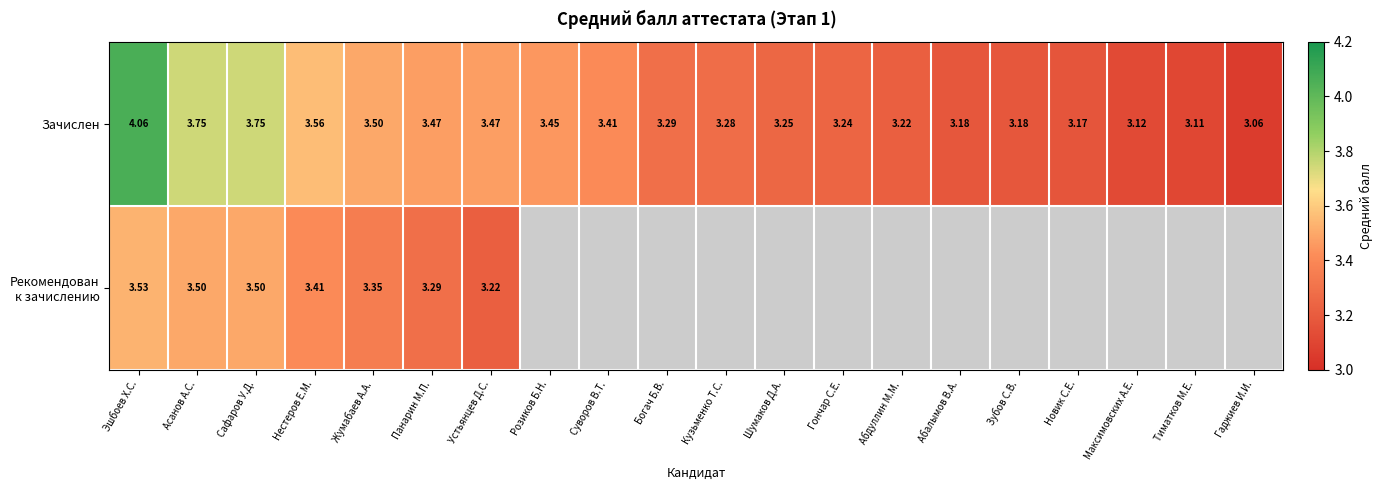

Which has a higher value, Абдуллин М.М. or Богач Б.В.?

Богач Б.В.